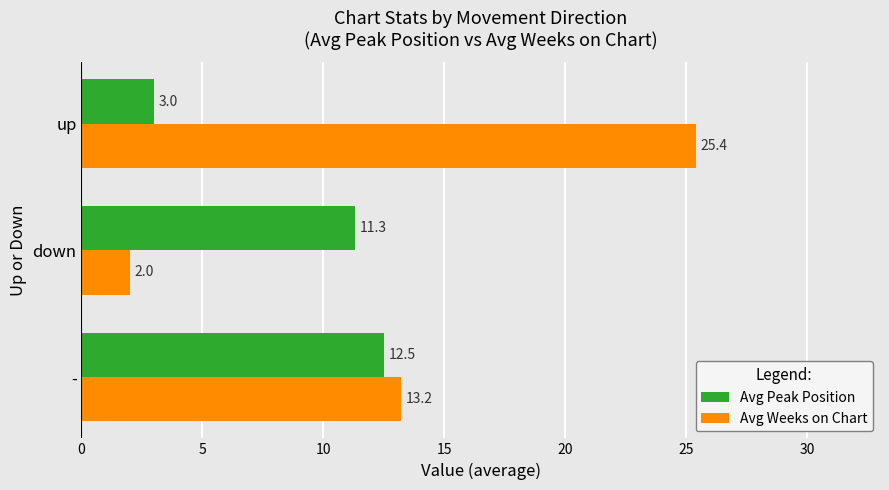

True or false: Avg Peak Position has a value of 3.0 at up.

True